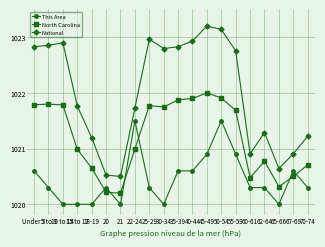

True or false: National has a value of 660.6 at 21.

False